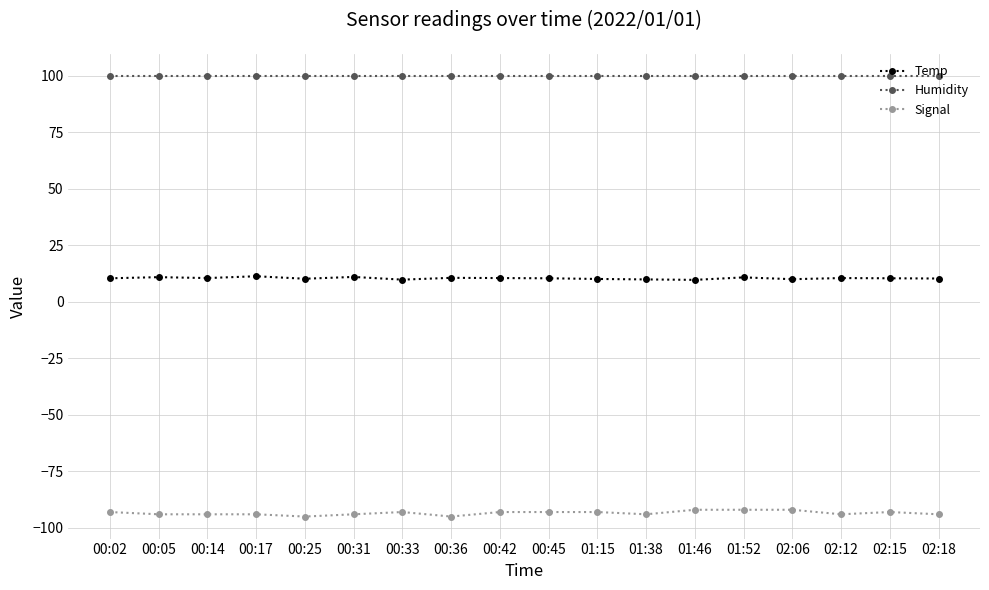

What are all the series names shown in the legend?

Temp, Humidity, Signal